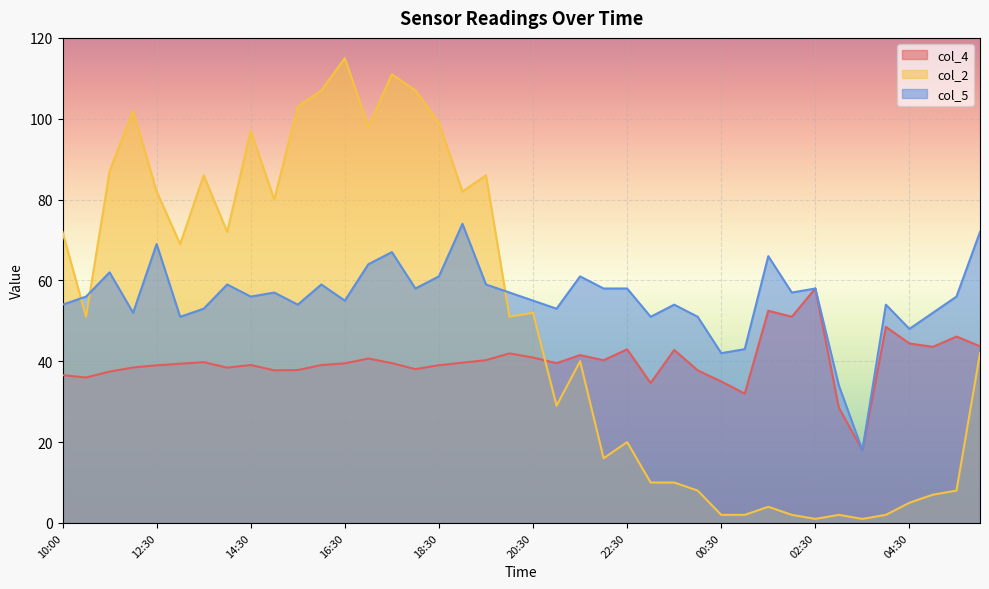

List the series in order of their overall mean, highest first.

col_5, col_2, col_4